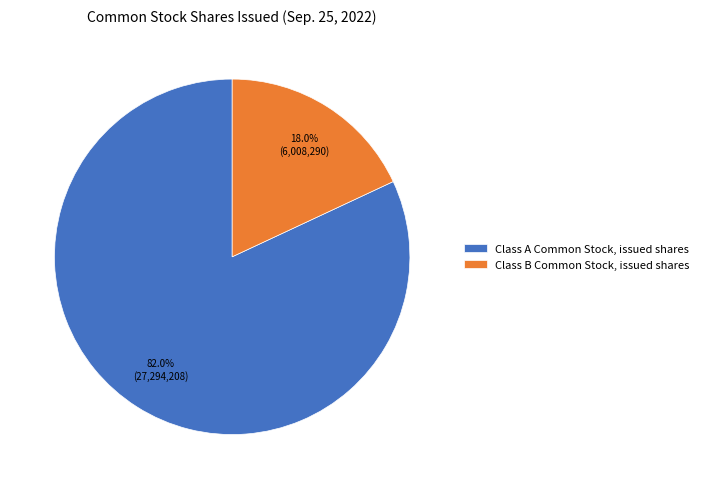

Between Class B Common Stock, issued shares and Class A Common Stock, issued shares, which is larger?

Class A Common Stock, issued shares